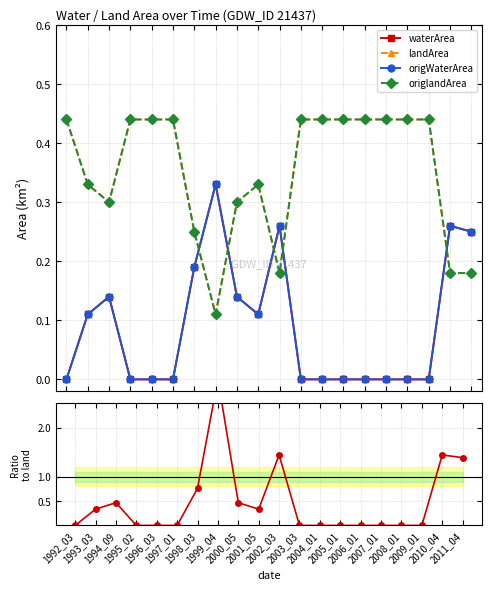

Reading left to right, what are all the values shown in this chart?

waterArea: 1992_03=0.0	1993_03=0.1	1994_09=0.1	1995_02=0.0	1996_03=0.0	1997_01=0.0	1998_03=0.2	1999_04=0.3	2000_05=0.1	2001_05=0.1	2002_03=0.3	2003_03=0.0	2004_01=0.0	2005_01=0.0	2006_01=0.0	2007_01=0.0	2008_01=0.0	2009_01=0.0	2010_04=0.3	2011_04=0.2
landArea: 1992_03=0.4	1993_03=0.3	1994_09=0.3	1995_02=0.4	1996_03=0.4	1997_01=0.4	1998_03=0.2	1999_04=0.1	2000_05=0.3	2001_05=0.3	2002_03=0.2	2003_03=0.4	2004_01=0.4	2005_01=0.4	2006_01=0.4	2007_01=0.4	2008_01=0.4	2009_01=0.4	2010_04=0.2	2011_04=0.2
origWaterArea: 1992_03=0.0	1993_03=0.1	1994_09=0.1	1995_02=0.0	1996_03=0.0	1997_01=0.0	1998_03=0.2	1999_04=0.3	2000_05=0.1	2001_05=0.1	2002_03=0.3	2003_03=0.0	2004_01=0.0	2005_01=0.0	2006_01=0.0	2007_01=0.0	2008_01=0.0	2009_01=0.0	2010_04=0.3	2011_04=0.2
origlandArea: 1992_03=0.4	1993_03=0.3	1994_09=0.3	1995_02=0.4	1996_03=0.4	1997_01=0.4	1998_03=0.2	1999_04=0.1	2000_05=0.3	2001_05=0.3	2002_03=0.2	2003_03=0.4	2004_01=0.4	2005_01=0.4	2006_01=0.4	2007_01=0.4	2008_01=0.4	2009_01=0.4	2010_04=0.2	2011_04=0.2
waterArea/landArea: 1992_03=0.0	1993_03=0.3	1994_09=0.5	1995_02=0.0	1996_03=0.0	1997_01=0.0	1998_03=0.8	1999_04=3.0	2000_05=0.5	2001_05=0.3	2002_03=1.4	2003_03=0.0	2004_01=0.0	2005_01=0.0	2006_01=0.0	2007_01=0.0	2008_01=0.0	2009_01=0.0	2010_04=1.4	2011_04=1.4